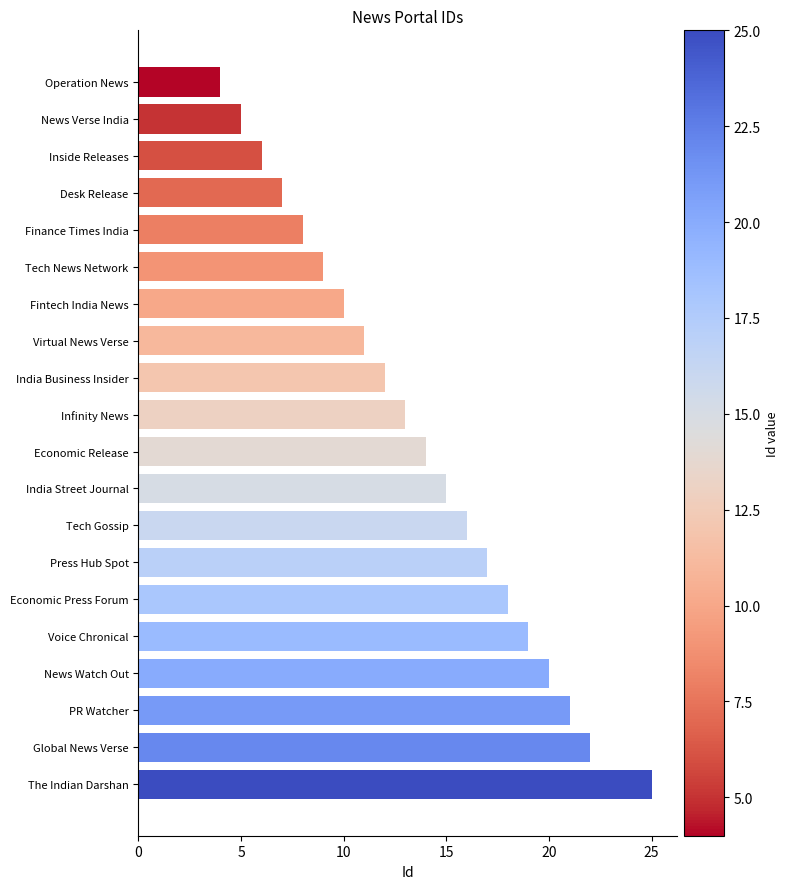

What is the minimum value shown in the chart?

4